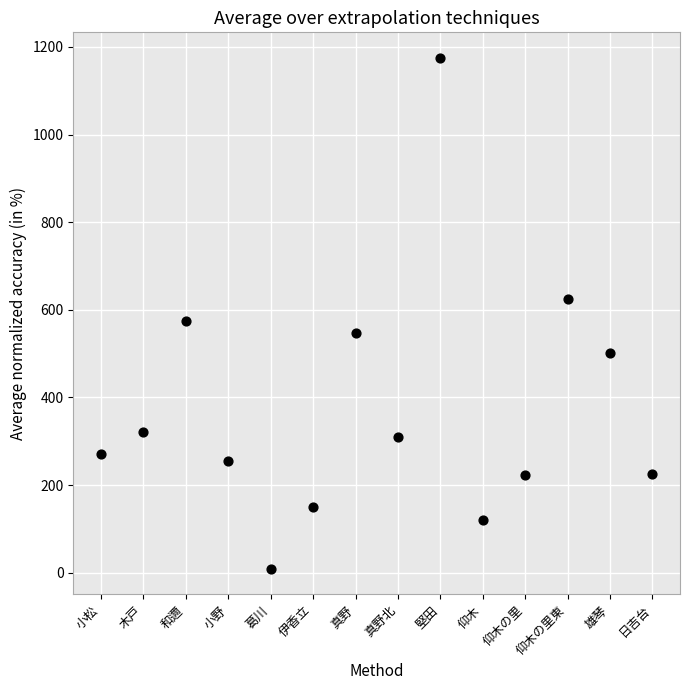

What Y value in the scatter plot is closest to 592?

575